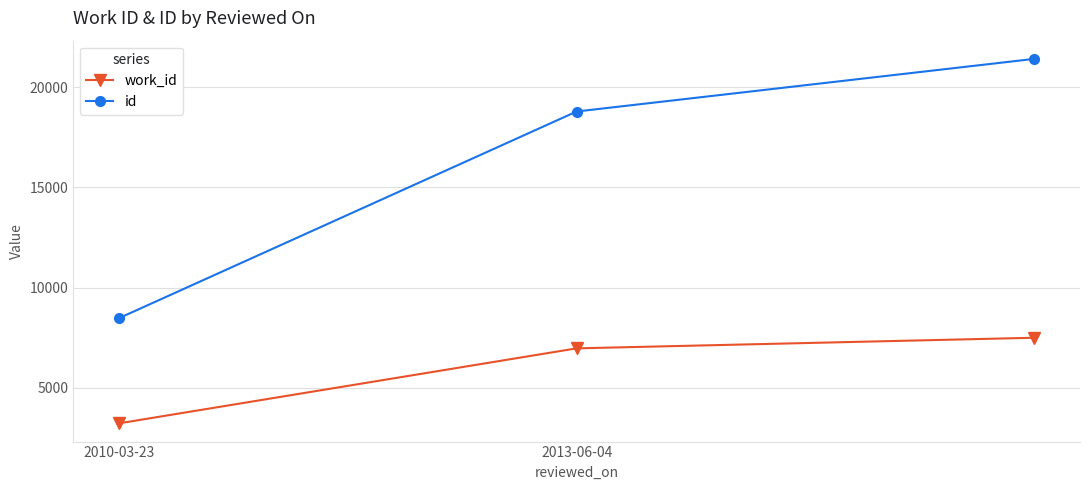

Rank the series by their maximum value, from lowest to highest.

work_id, id